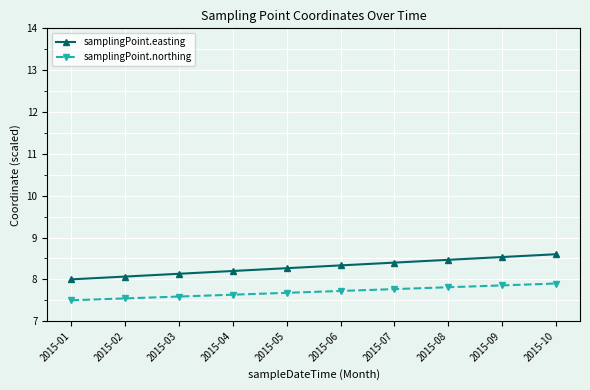

What are all the series names shown in the legend?

samplingPoint.easting, samplingPoint.northing